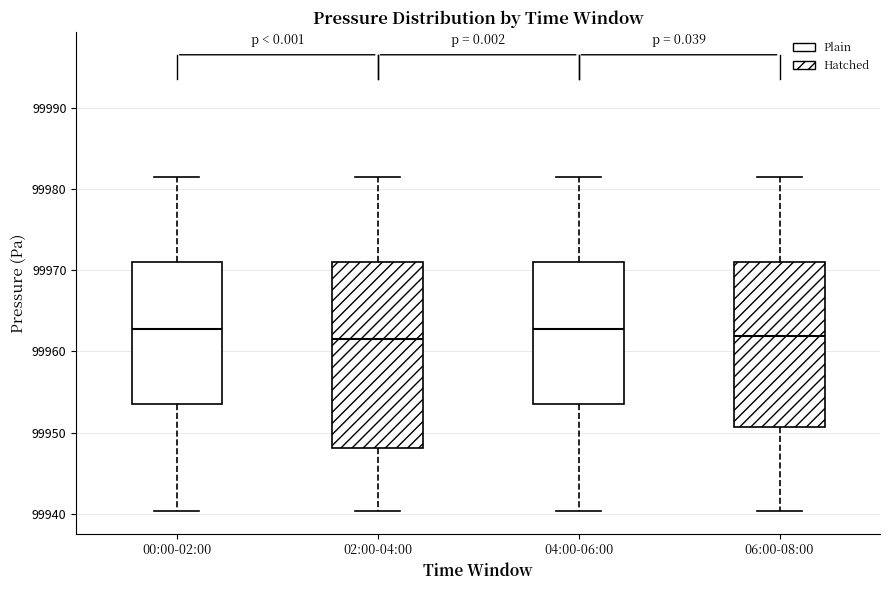

Reading left to right, transcribe this box plot: for each box, give where its median line is, the range the box spans, and where its two whiskers end, as read against the y-axis. The values are not printed on the chart, so give them approximately, as read against the axis.

00:00-02:00: median 99963, box 99953 to 99971, whiskers 99940 to 99982
02:00-04:00: median 99961, box 99948 to 99971, whiskers 99940 to 99982
04:00-06:00: median 99963, box 99953 to 99971, whiskers 99940 to 99982
06:00-08:00: median 99962, box 99951 to 99971, whiskers 99940 to 99982